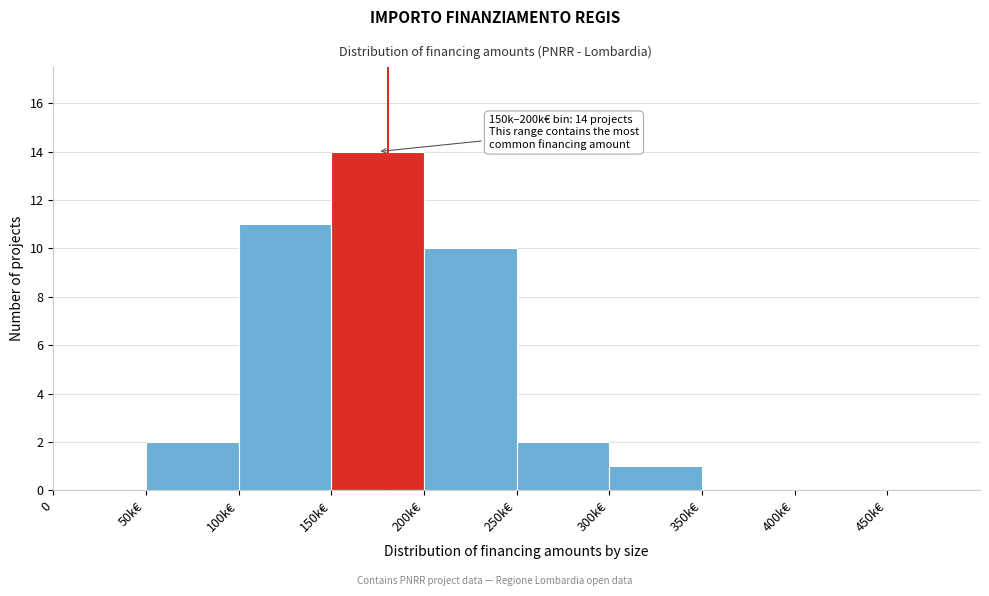

Reading left to right, transcribe all the data shown in this chart.

0=0	50k€=2	100k€=11	150k€=14	200k€=10	250k€=2	300k€=1	350k€=0	400k€=0	450k€=0